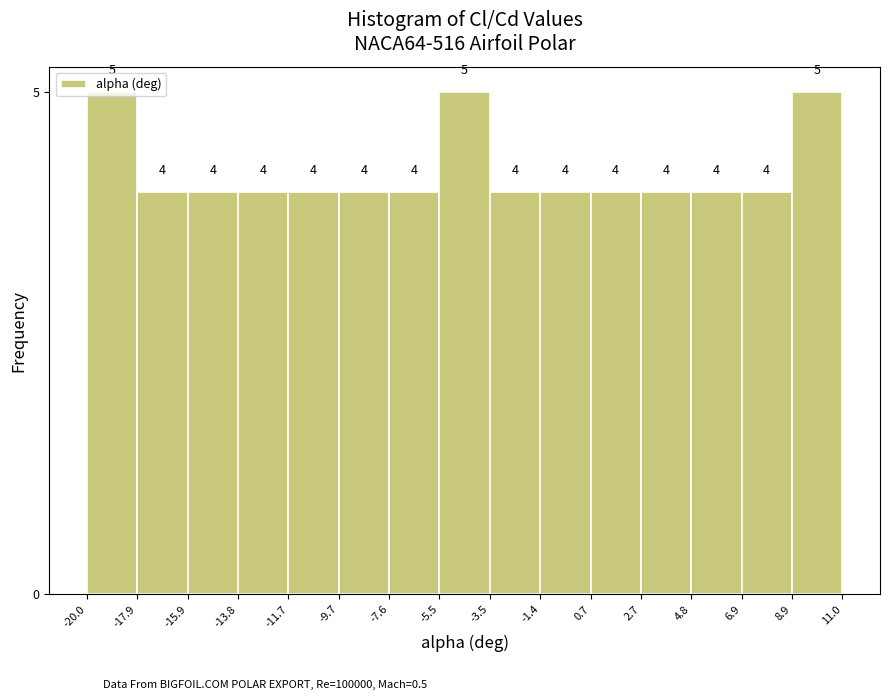

Reading left to right, list every bar in this chart as the range it spans on the x-axis followed by its height.

-20.0 to -17.9: 5
-17.9 to -15.9: 4
-15.9 to -13.8: 4
-13.8 to -11.7: 4
-11.7 to -9.7: 4
-9.7 to -7.6: 4
-7.6 to -5.5: 4
-5.5 to -3.5: 5
-3.5 to -1.4: 4
-1.4 to 0.7: 4
0.7 to 2.7: 4
2.7 to 4.8: 4
4.8 to 6.9: 4
6.9 to 8.9: 4
8.9 to 11.0: 5